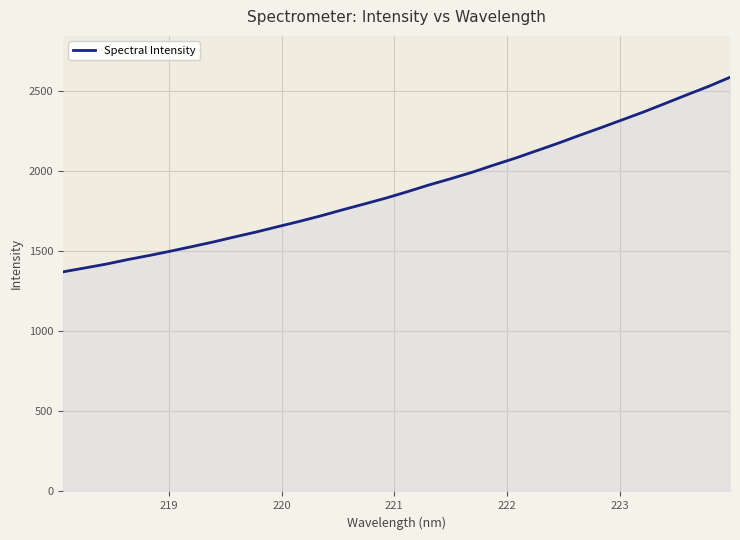

What is the difference between the maximum and minimum values?

1213.7